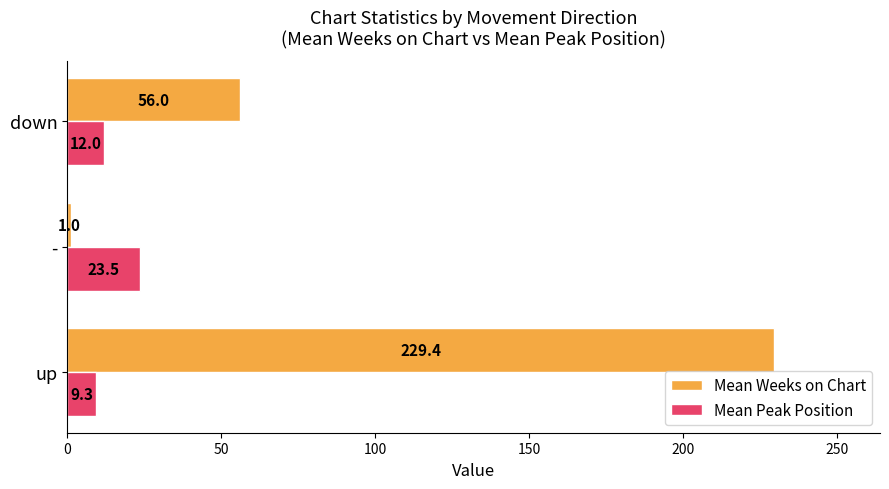

True or false: Mean Peak Position has a value of 23.5 at -.

True